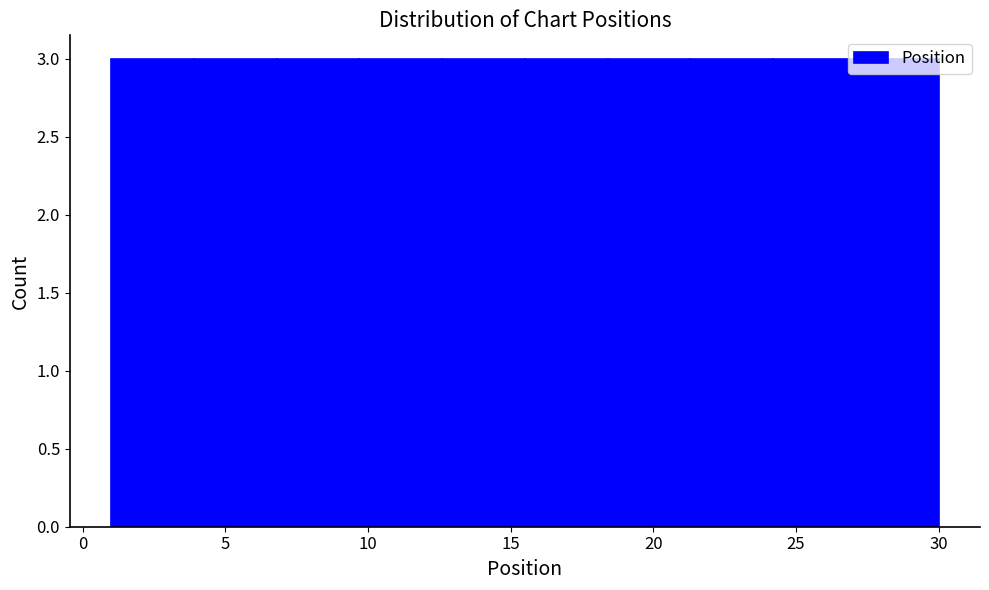

Reading left to right, transcribe this chart: for each bar, give the range it covers on the x-axis and its height. Neither the bar edges nor the heights are printed on the chart, so give them approximately, as read against the axes.

1.0 to 3.9: 3
3.9 to 6.8: 3
6.8 to 9.7: 3
9.7 to 12.6: 3
12.6 to 15.5: 3
15.5 to 18.4: 3
18.4 to 21.3: 3
21.3 to 24.2: 3
24.2 to 27.1: 3
27.1 to 30.0: 3